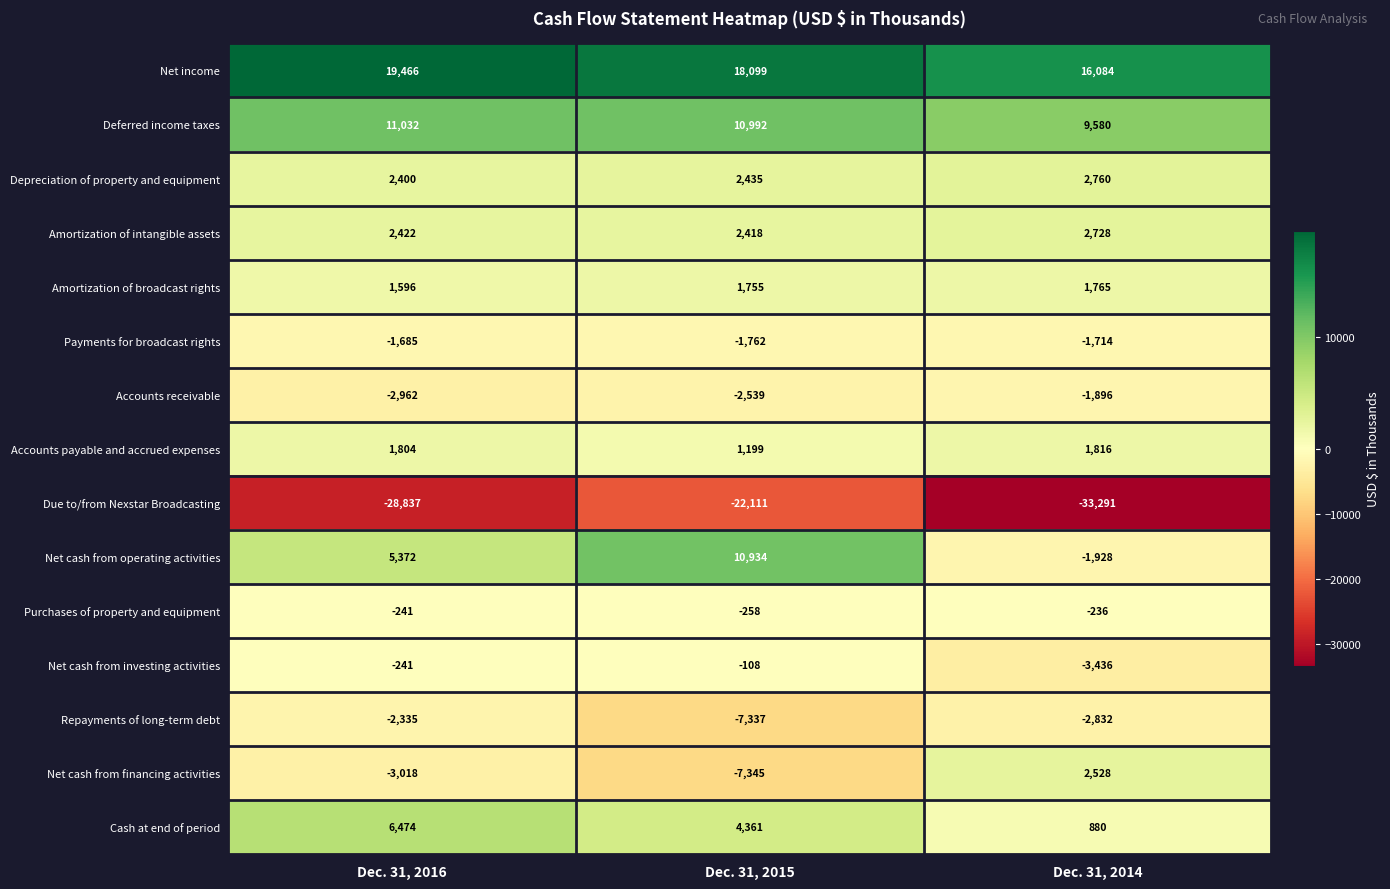

True or false: Payments for broadcast rights has a value of -1762 at Dec. 31, 2015.

True